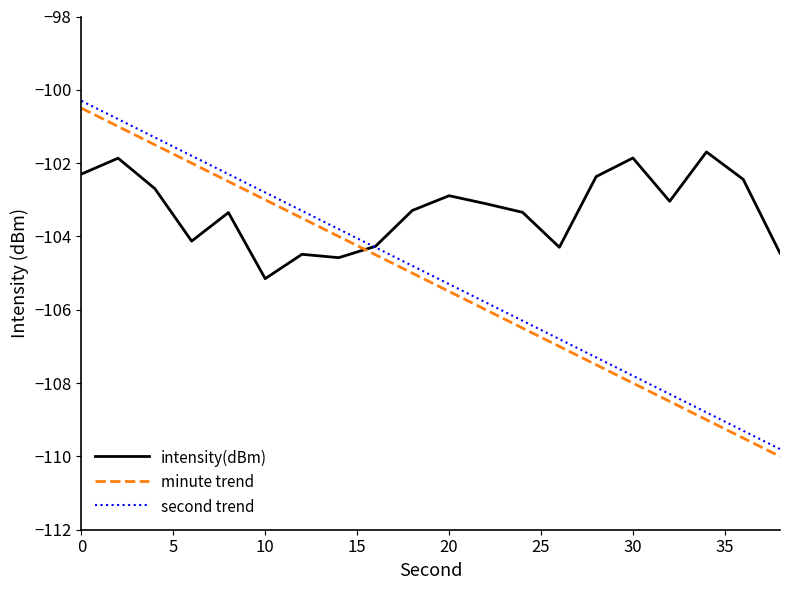

Reading left to right, extract all data points from this chart.

intensity(dBm): -102.3	-101.9	-102.7	-104.1	-103.3	-105.2	-104.5	-104.6	-104.3	-103.3	-102.9	-103.1	-103.3	-104.3	-102.4	-101.9	-103.0	-101.7	-102.4	-104.5
minute trend: -100.5	-101.0	-101.5	-102.0	-102.5	-103.0	-103.5	-104.0	-104.5	-105.0	-105.5	-106.0	-106.5	-107.0	-107.5	-108.0	-108.5	-109.0	-109.5	-110.0
second trend: -100.3	-100.8	-101.3	-101.8	-102.3	-102.8	-103.3	-103.8	-104.3	-104.8	-105.3	-105.8	-106.3	-106.8	-107.3	-107.8	-108.3	-108.8	-109.3	-109.8